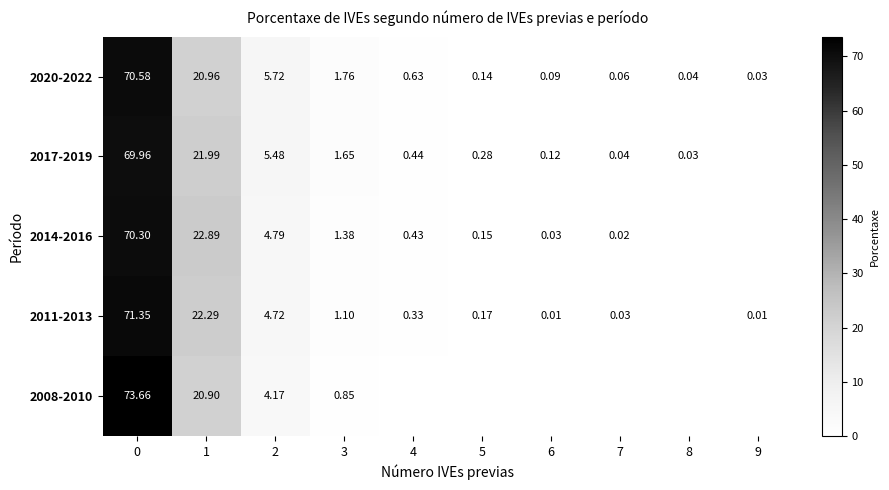

What is the sum of the 2008-2010 values at 0 and 7?

73.7